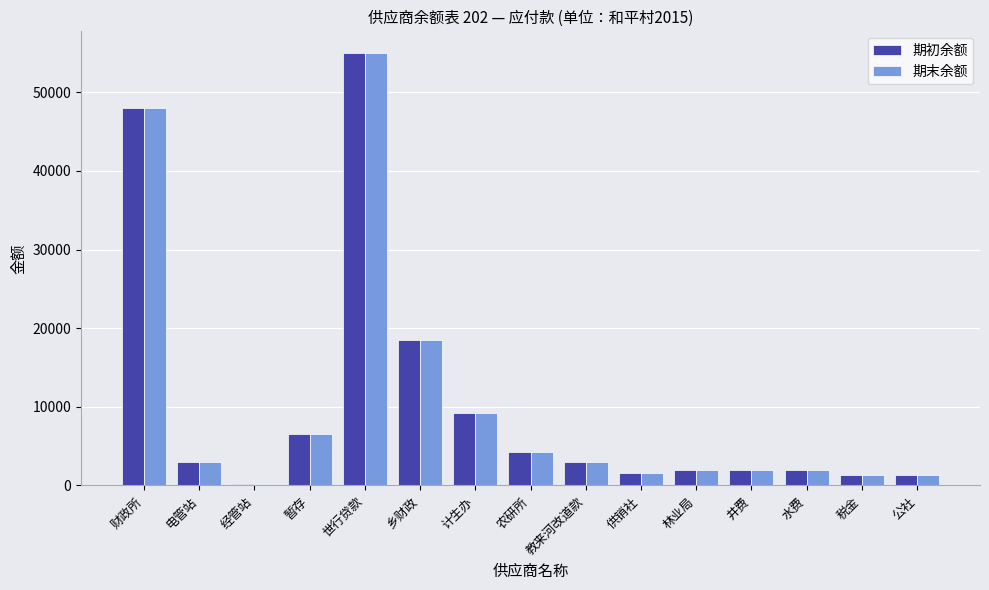

What is the label of the 11th bar from the right?

世行贷款